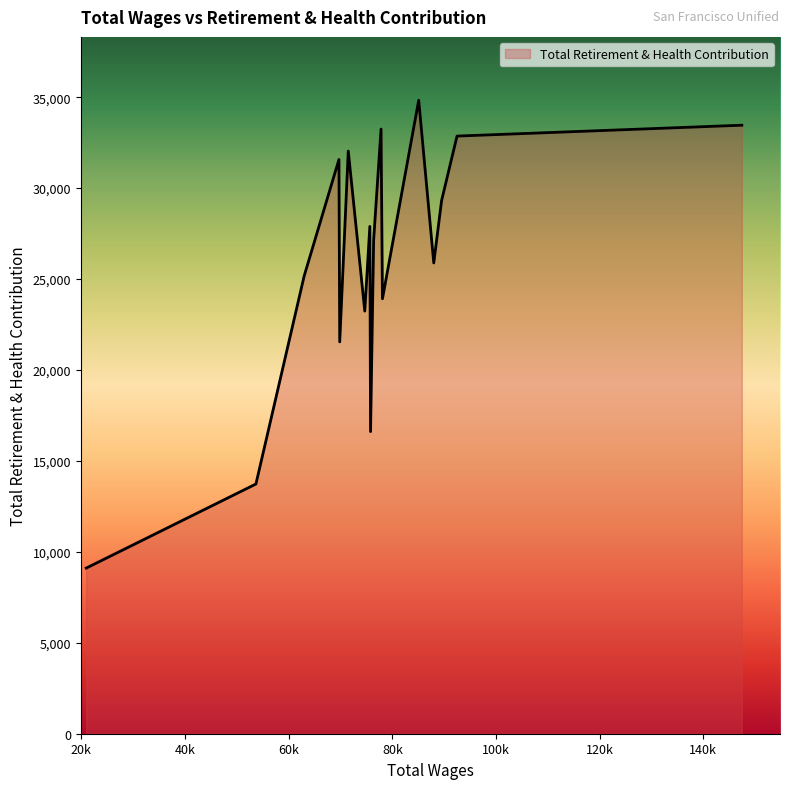

What is the difference between the maximum and minimum values?

25727